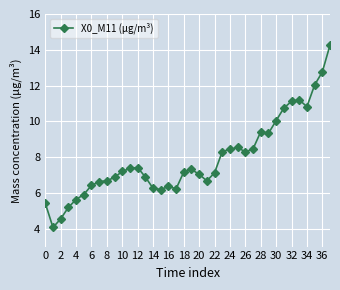

Count the number of categories in the chart.

38